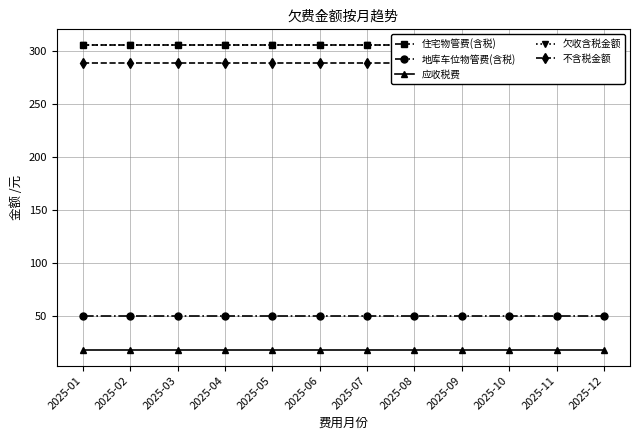

How many lines are shown in the chart?

5